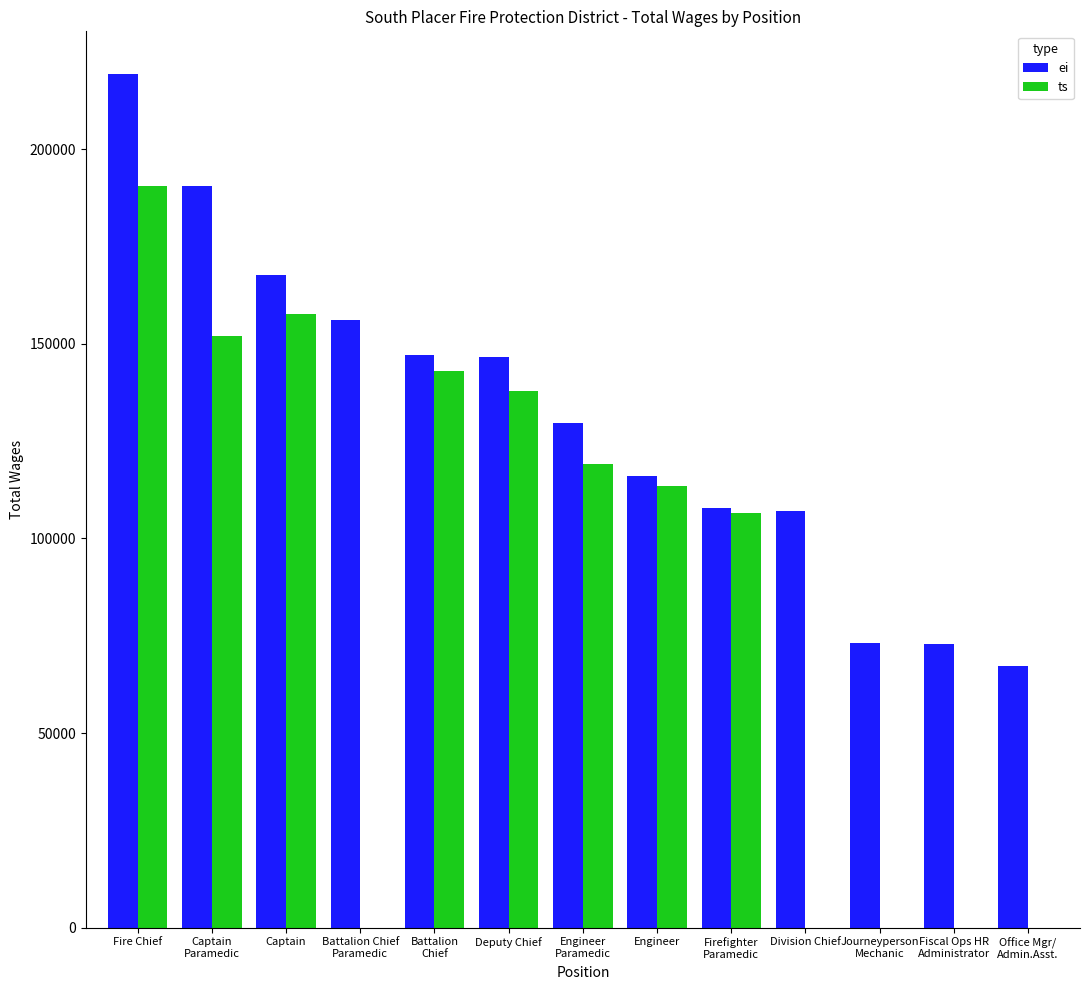

At which category is the sum across all series the highest?

Fire Chief